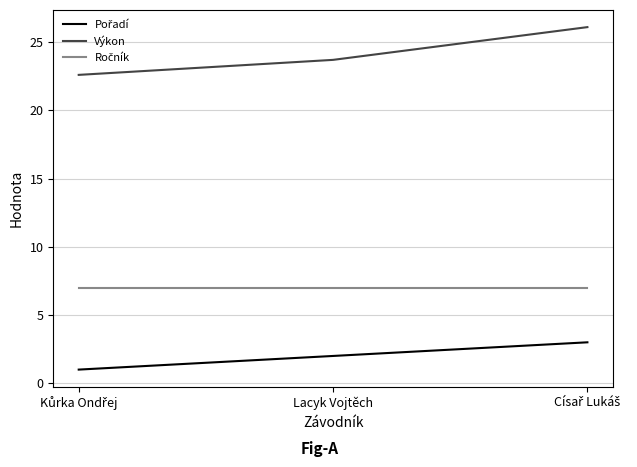

Which series has the largest range (max minus min)?

Výkon